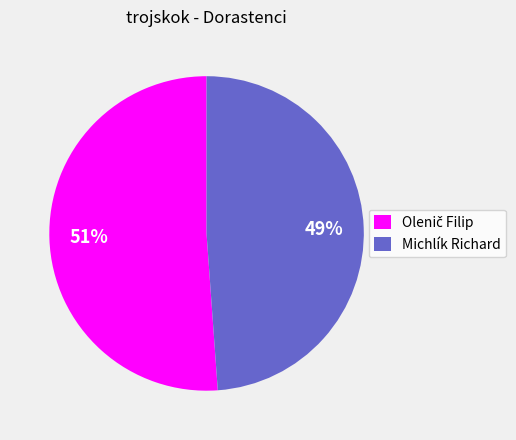

What percentage is the Michlík Richard slice, to the nearest percent?

49%